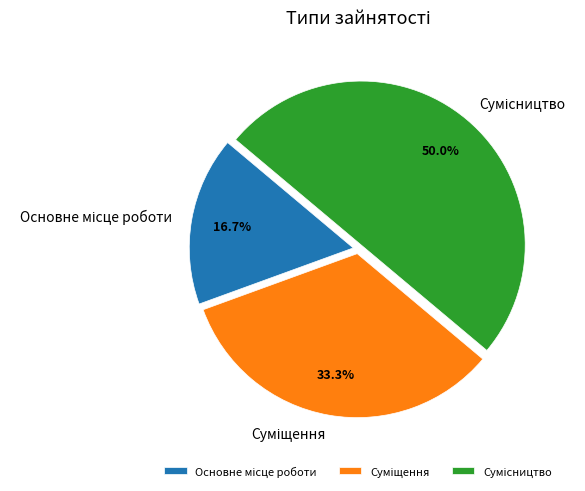

How much of the chart is everything except Основне місце роботи?

83.3%